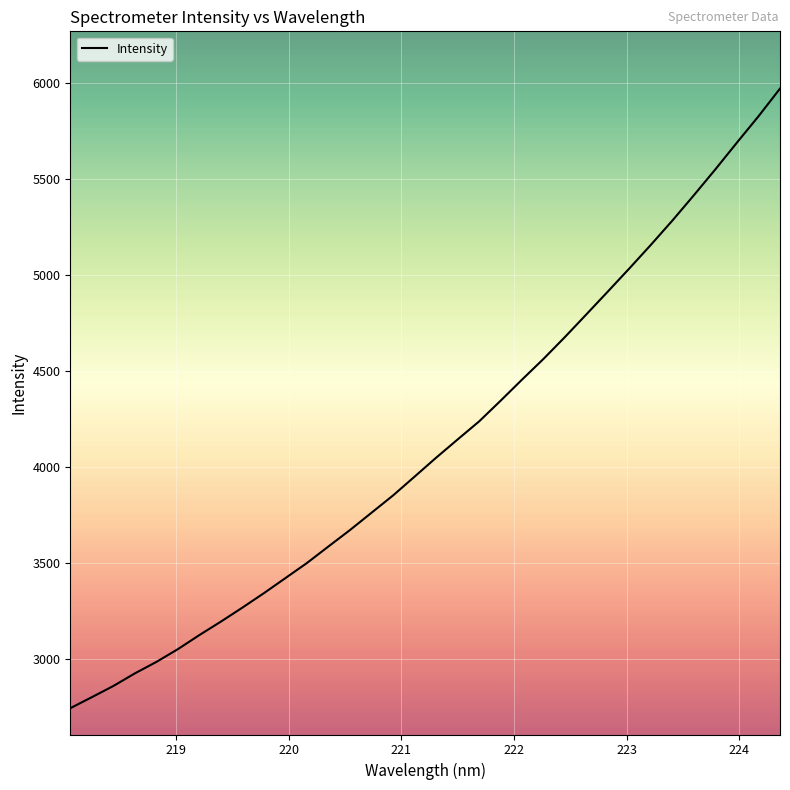

What is the maximum value shown in the chart?

5972.3